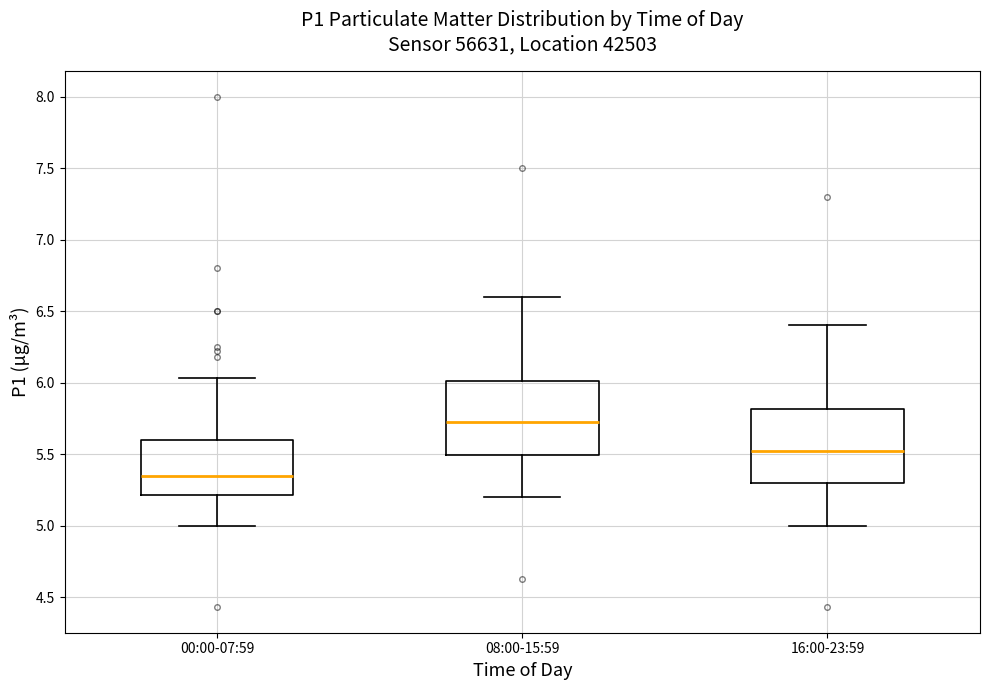

Which box's median line is the lowest?

00:00-07:59